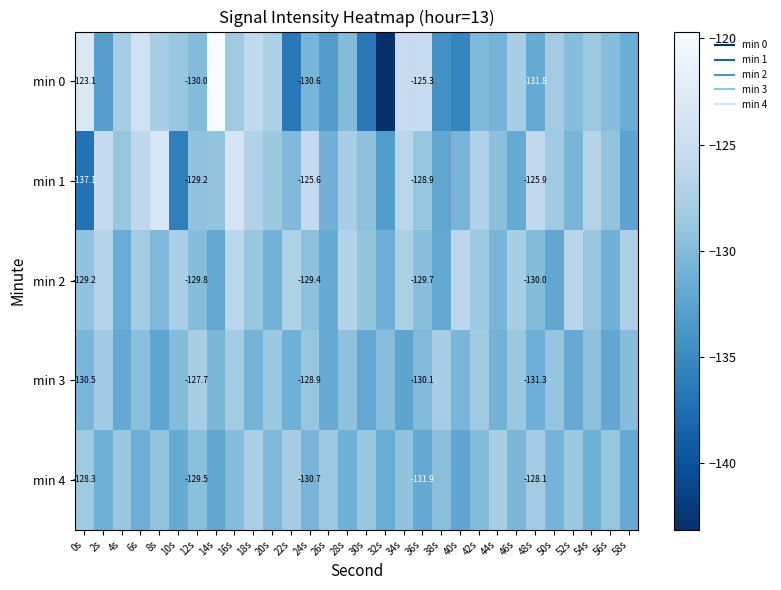

What is the minimum value for min 0?

-143.1